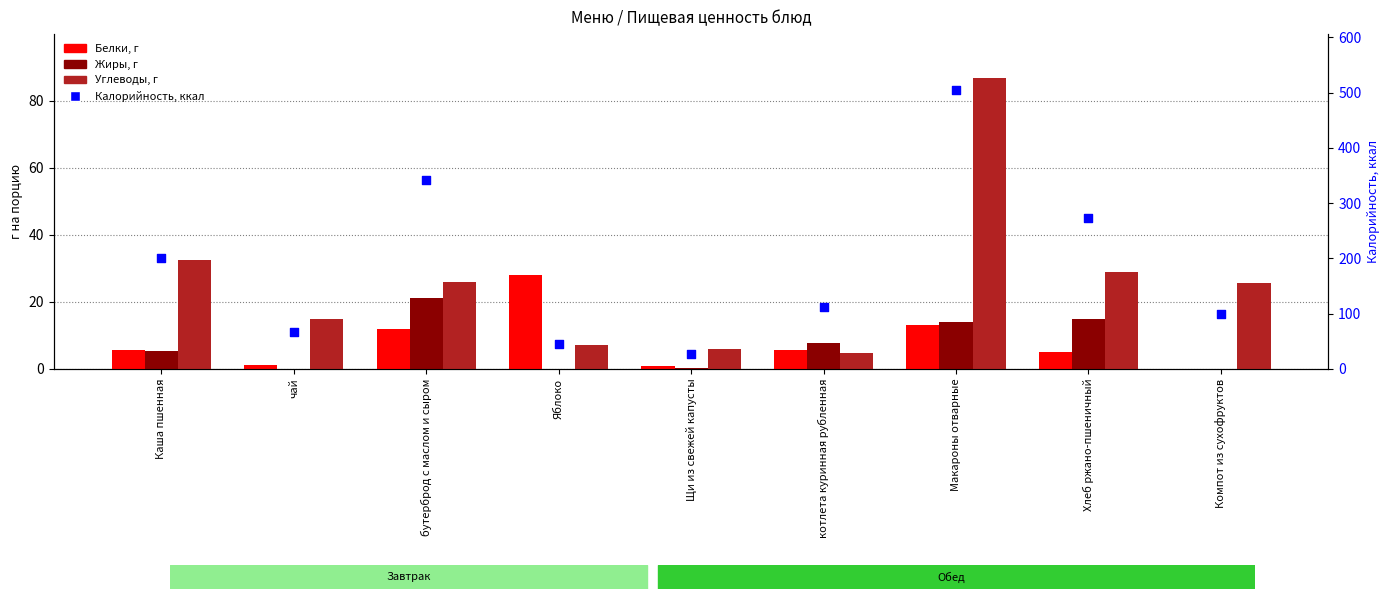

Which series has the widest spread of Y values?

Калорийность